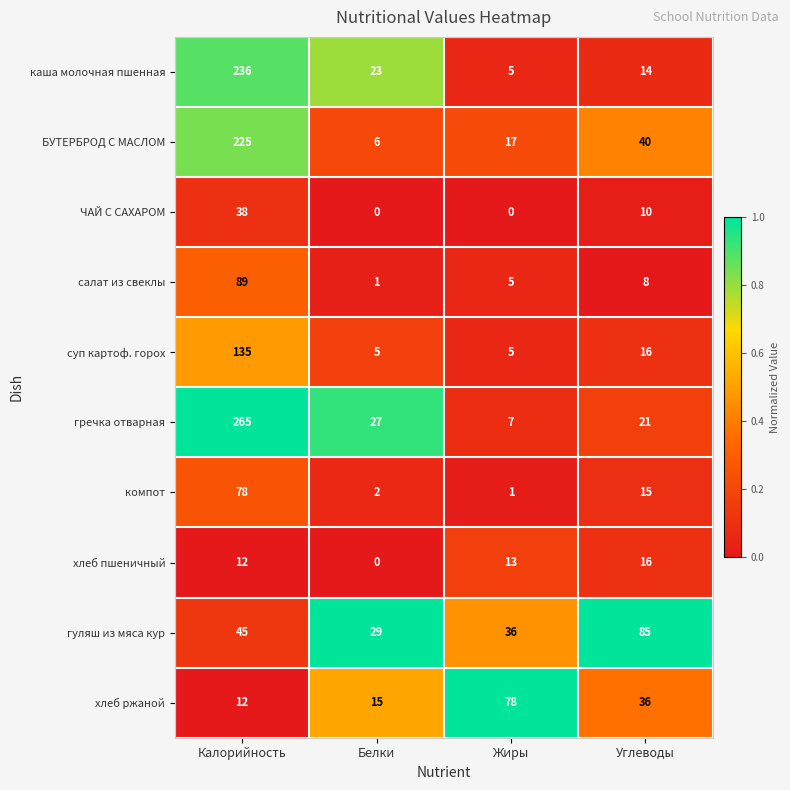

What is the average value of the салат из свеклы series?

26